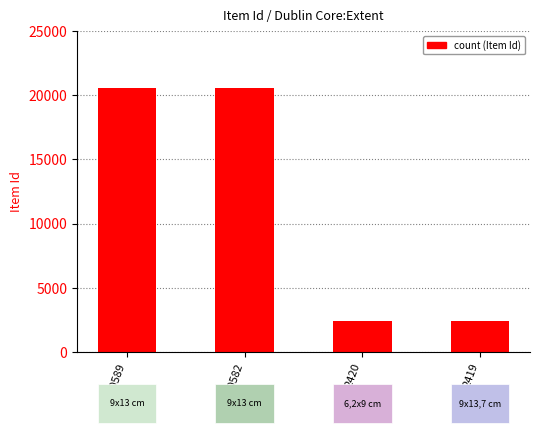

What is the change in value from 20589 to 2420?

-18169